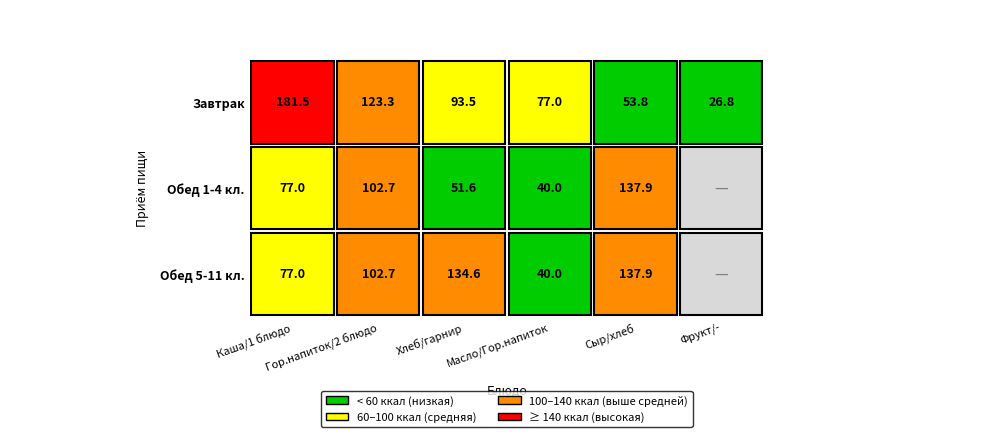

Reading left to right, transcribe all the data shown in this chart.

Завтрак: 181.5	123.3	93.5	77.0	53.8	26.8
Обед 1-4 кл.: 77.0	102.7	51.6	40.0	137.9	0.0
Обед 5-11 кл.: 77.0	102.7	134.6	40.0	137.9	0.0